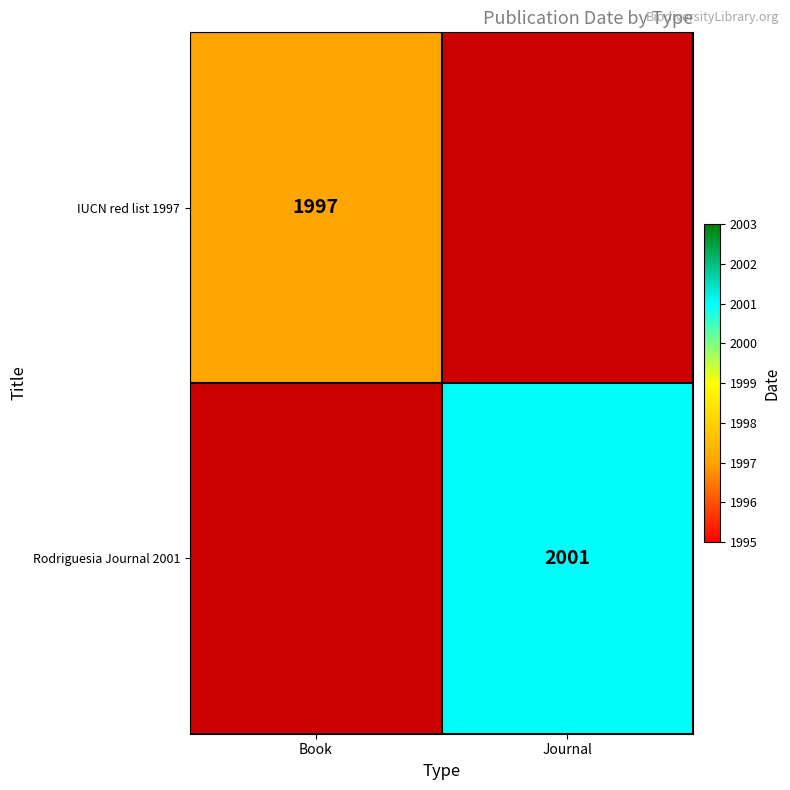

The IUCN red list 1997 series shows 1997 at Book. True or false?

True